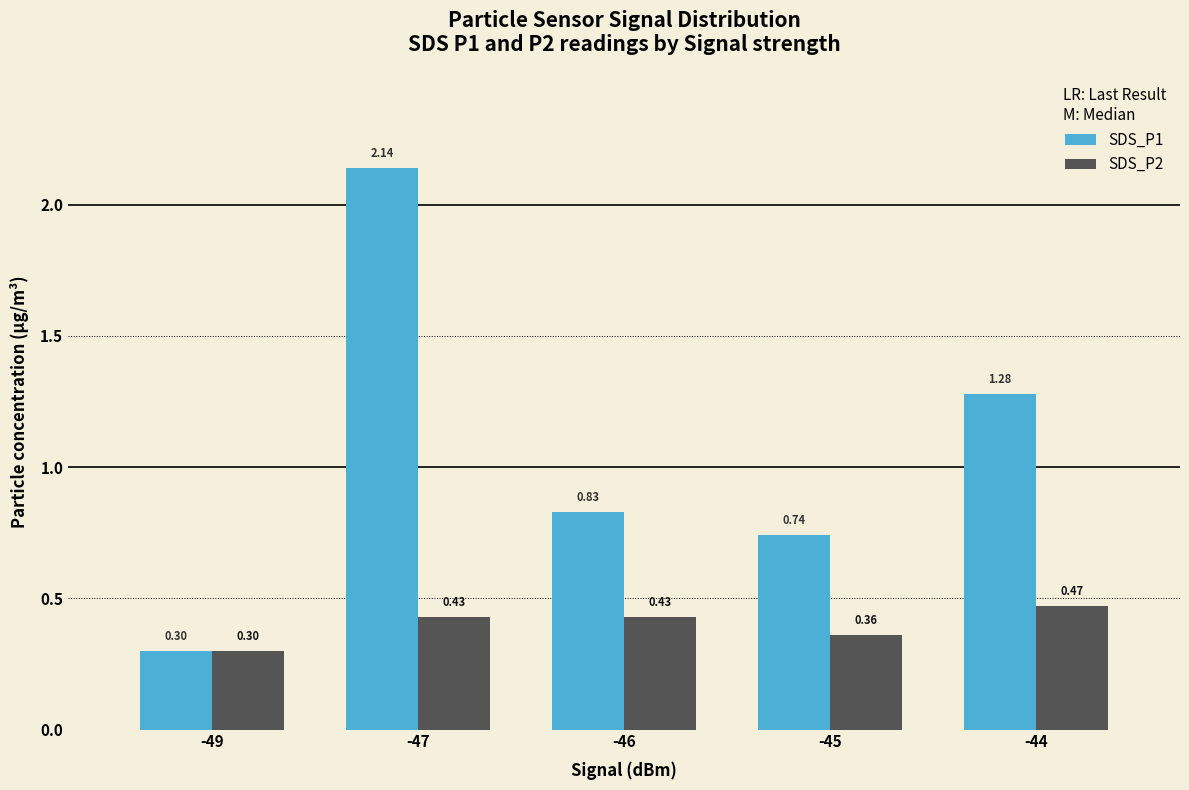

Rank the series by their maximum value, from lowest to highest.

SDS_P2, SDS_P1